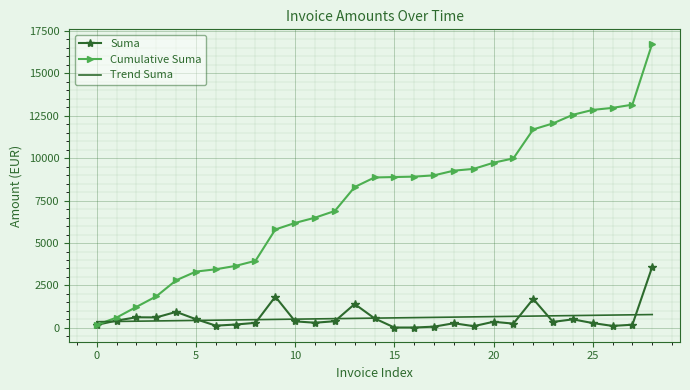

Which series has the largest total across all categories?

Cumulative Suma